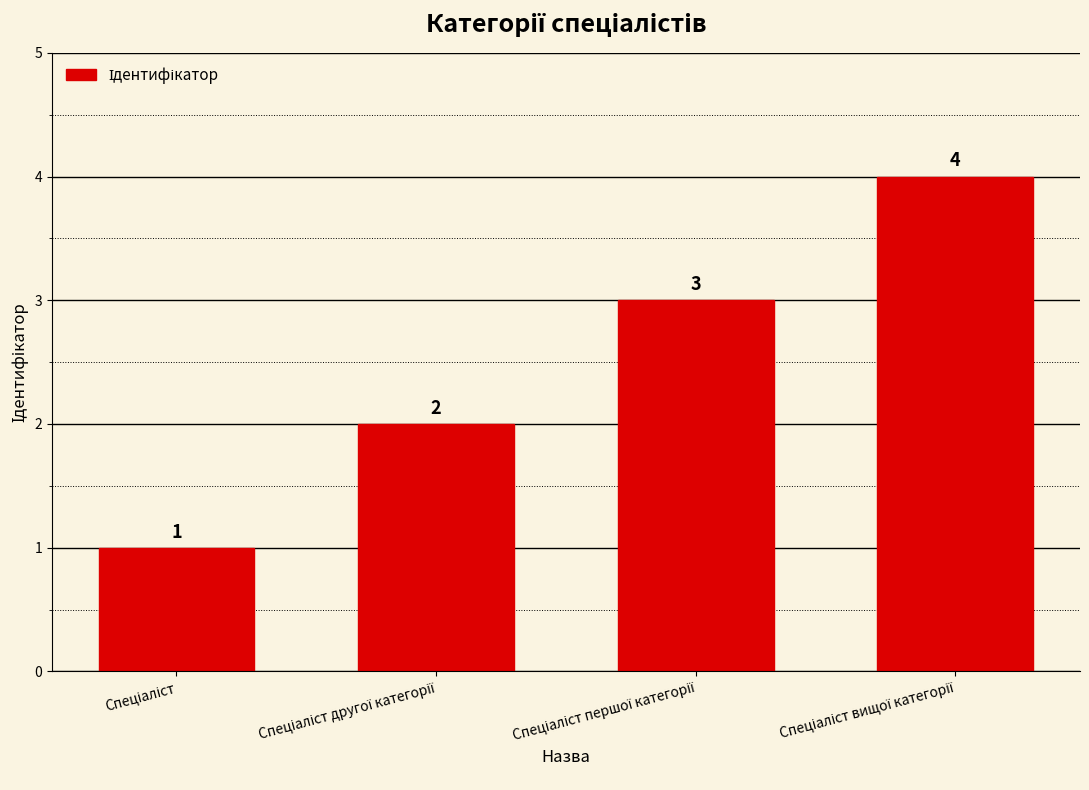

What is the difference between the maximum and minimum values?

3